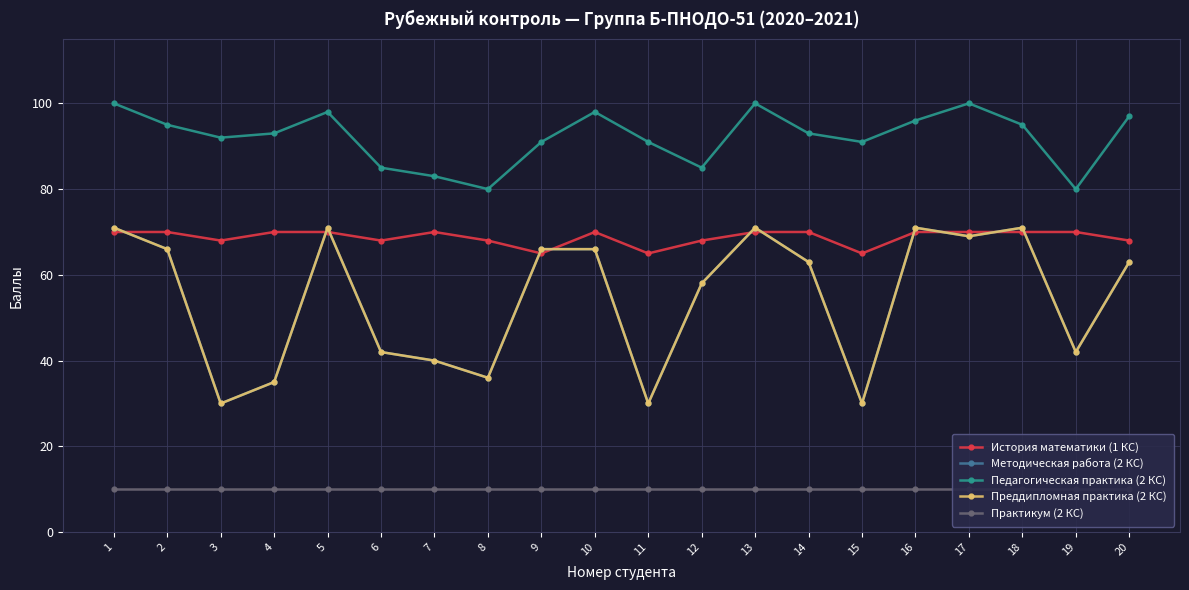

At how many categories does at least one series exceed 73?

20